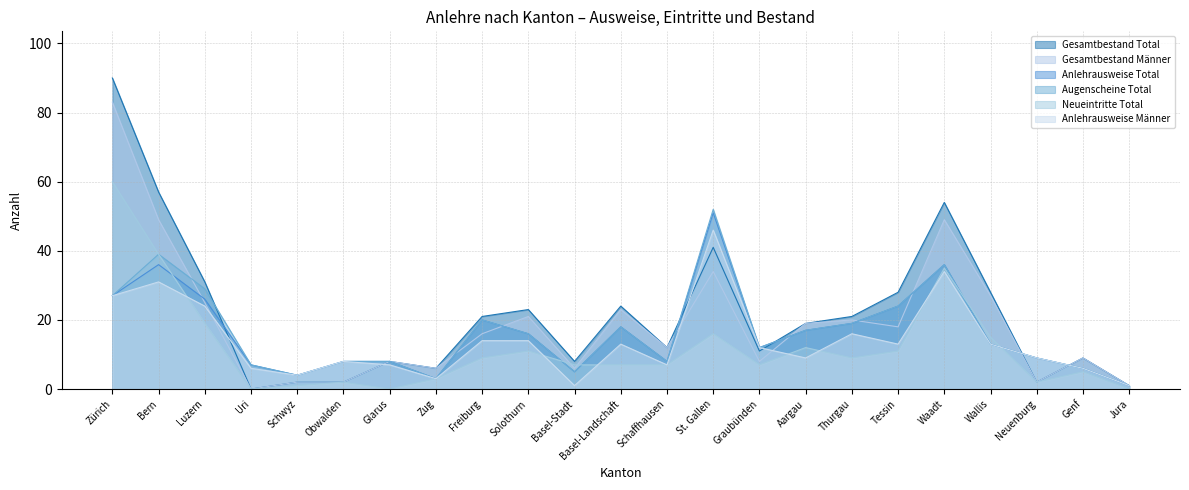

Which label corresponds to the smallest value in the chart?

Uri